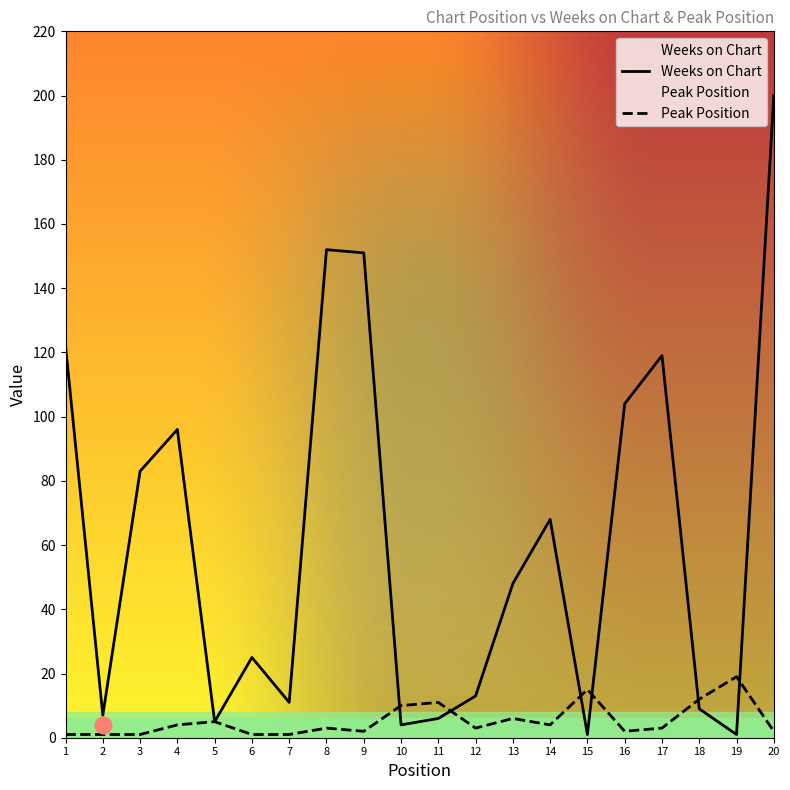

Between 16 and 4, which is larger?

16